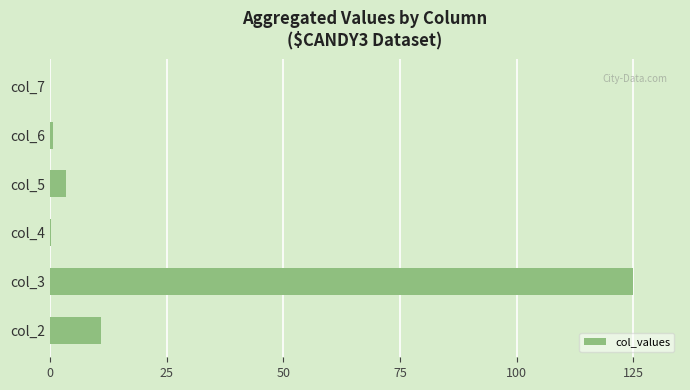

Is it true that the value at col_3 is 125.0?

True